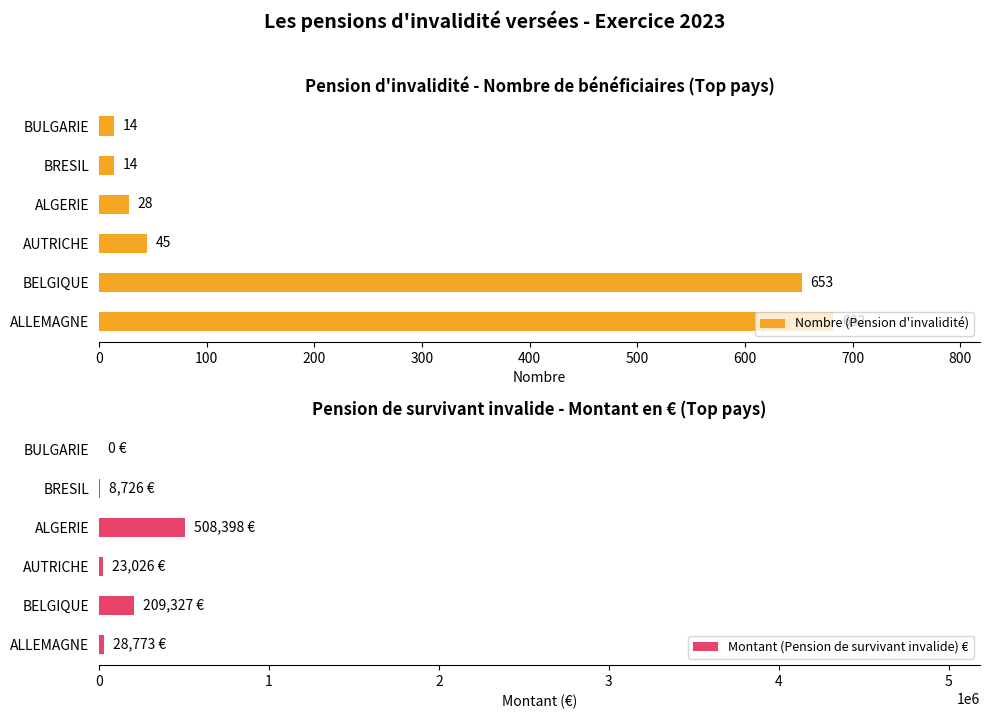

How many distinct data groups are displayed?

2